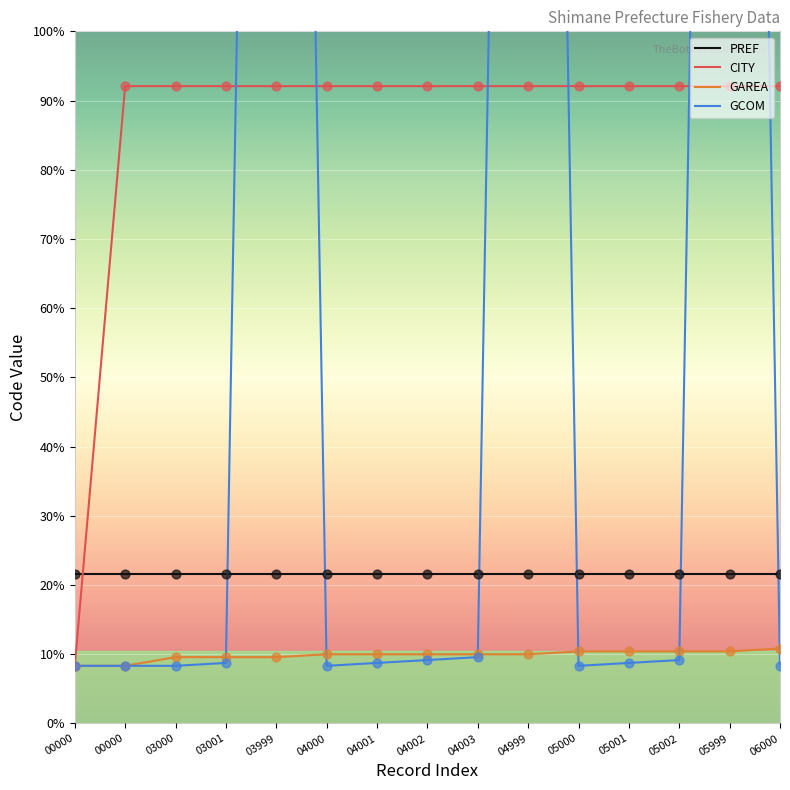

Which series has the largest Y range (max minus min)?

GCOM